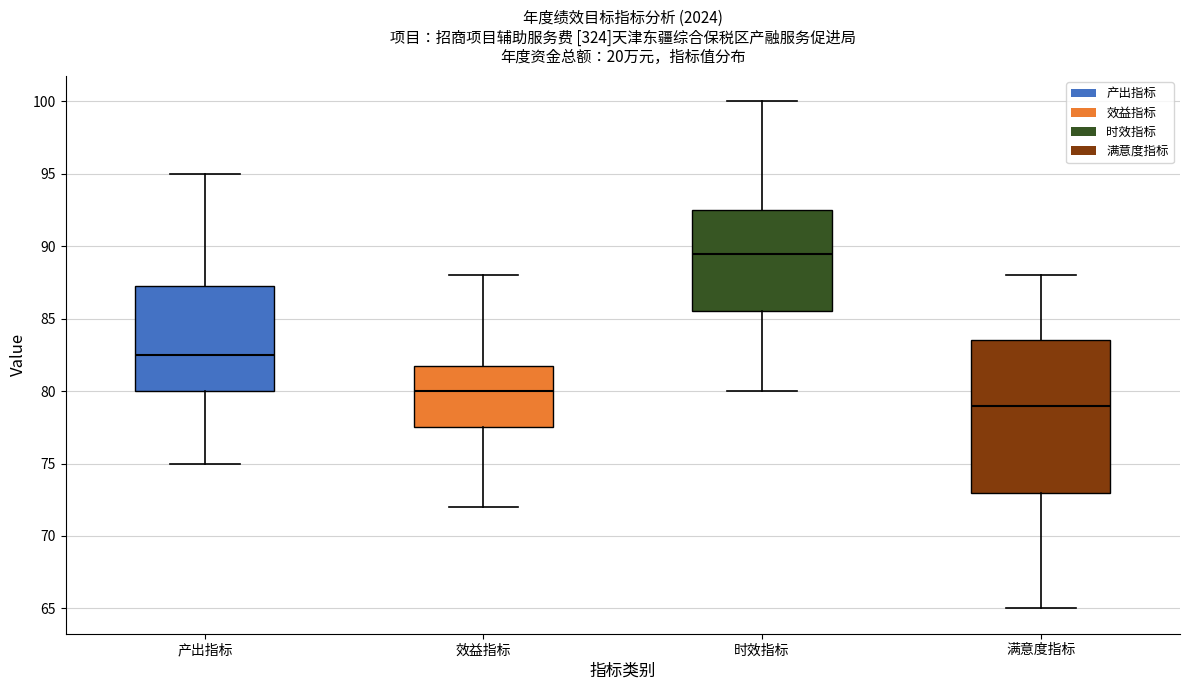

Which box is the tallest, from its lower edge to its upper edge?

满意度指标